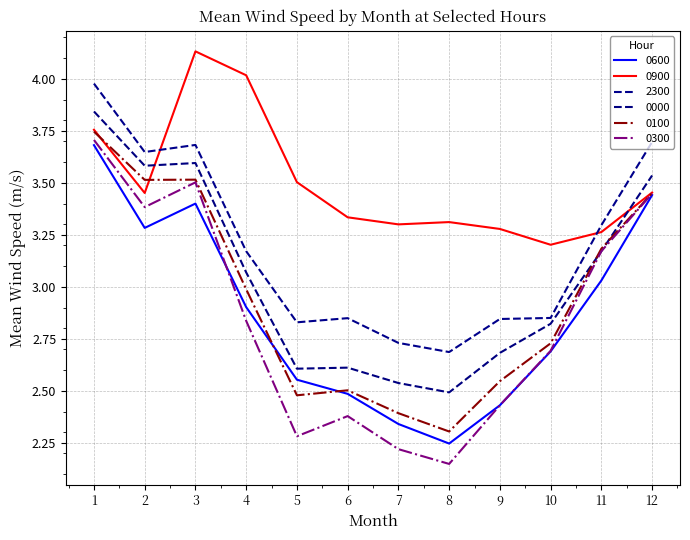

The value of 0100 at 2 is 0.9. True or false?

False